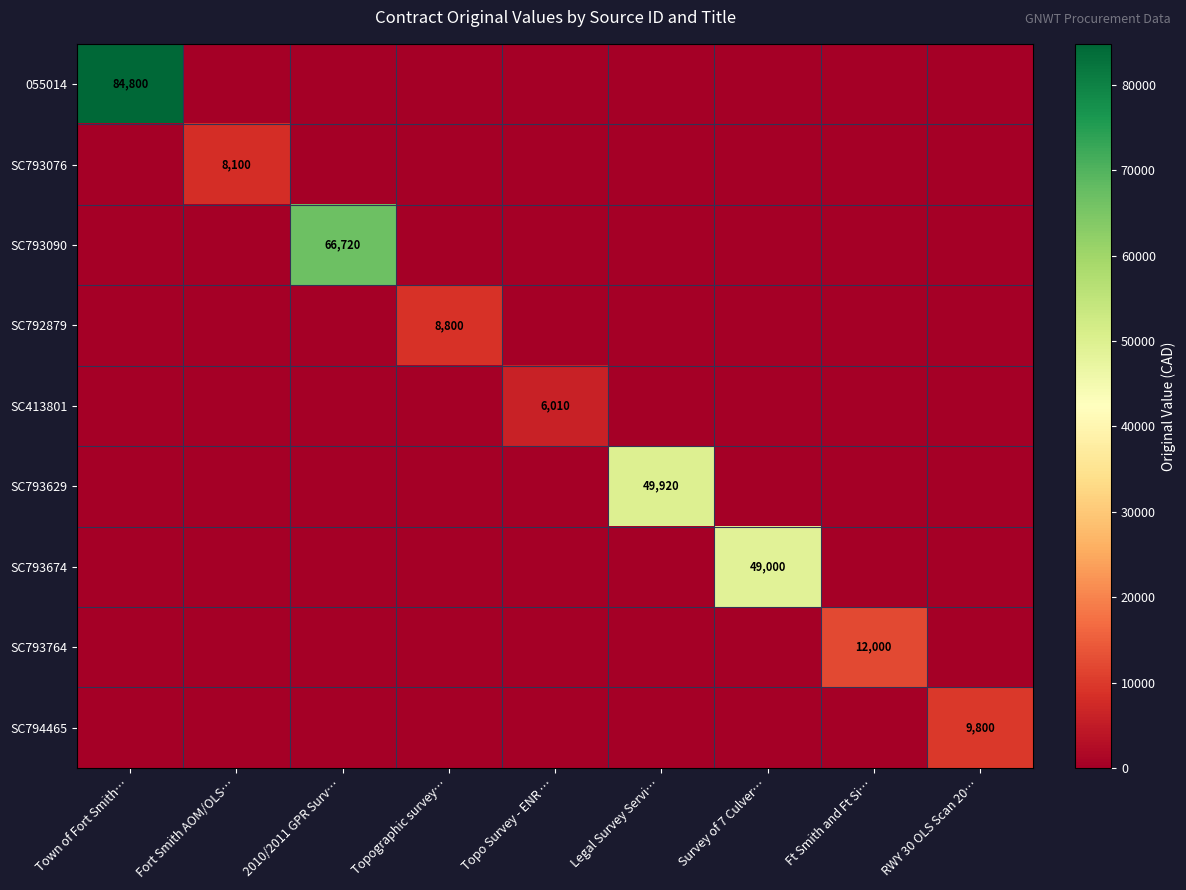

At how many categories does at least one series exceed 45406?

4